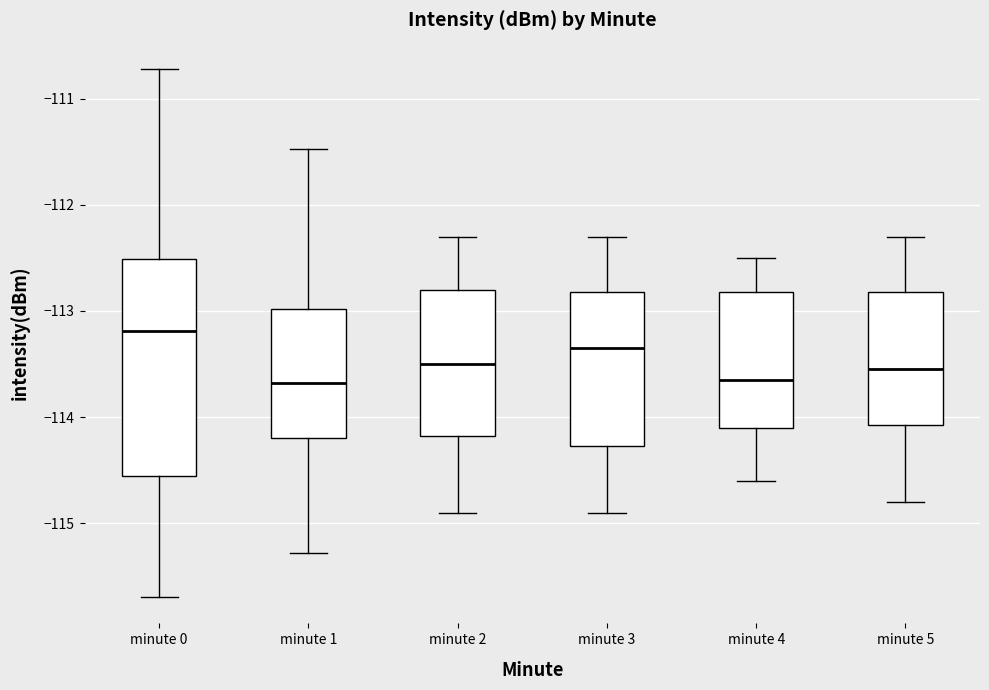

Comparing the boxes themselves (not the whiskers), which one is the tallest?

minute 0